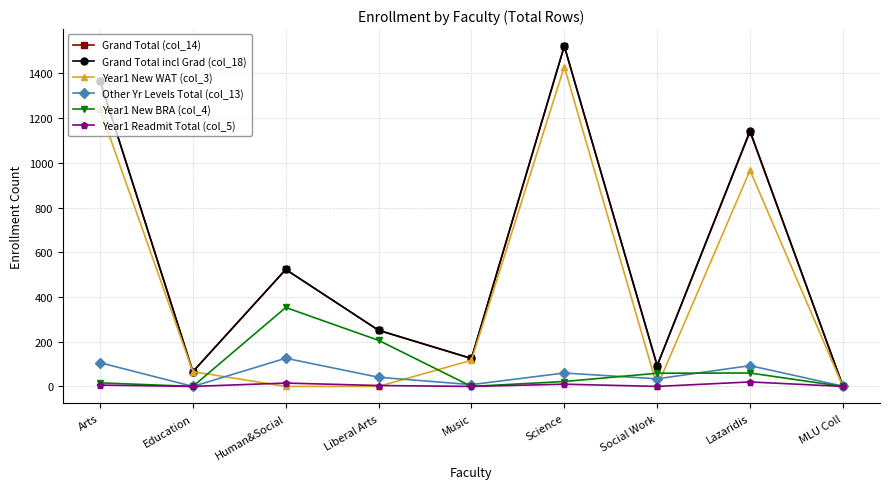

Where is the first local minimum for Grand Total incl Grad (col_18)?

Education